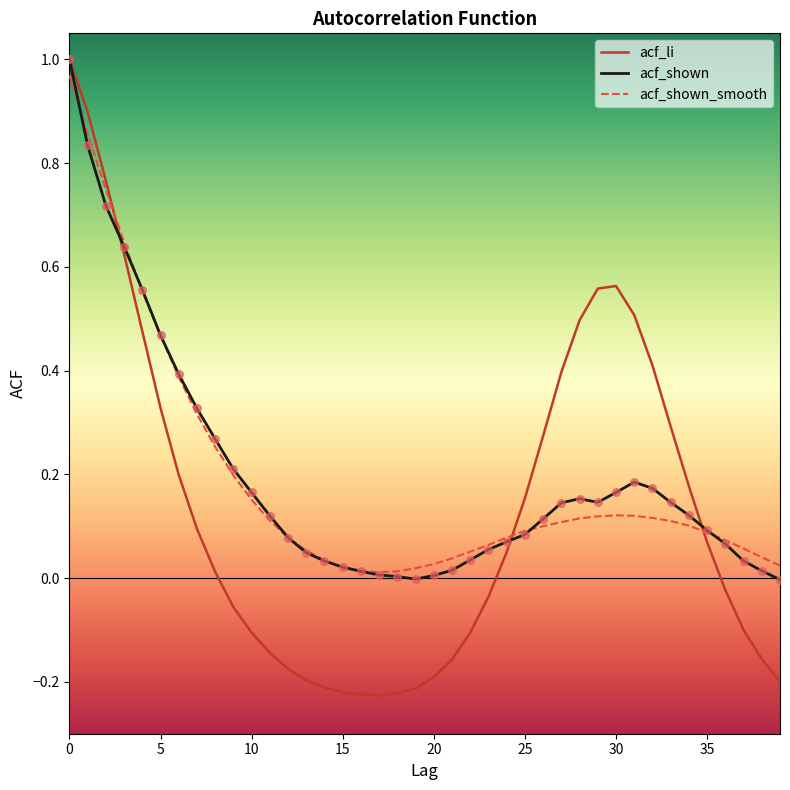

At how many categories does at least one series exceed 0?

40